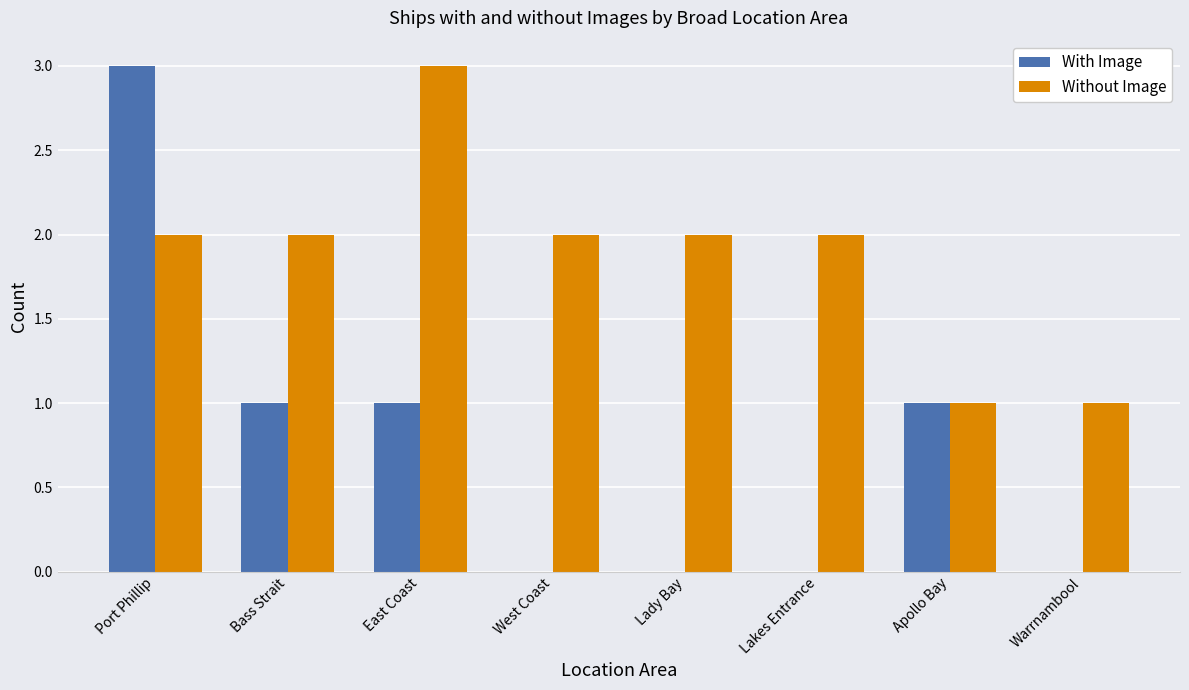

What is the sum of all With Image values?

6